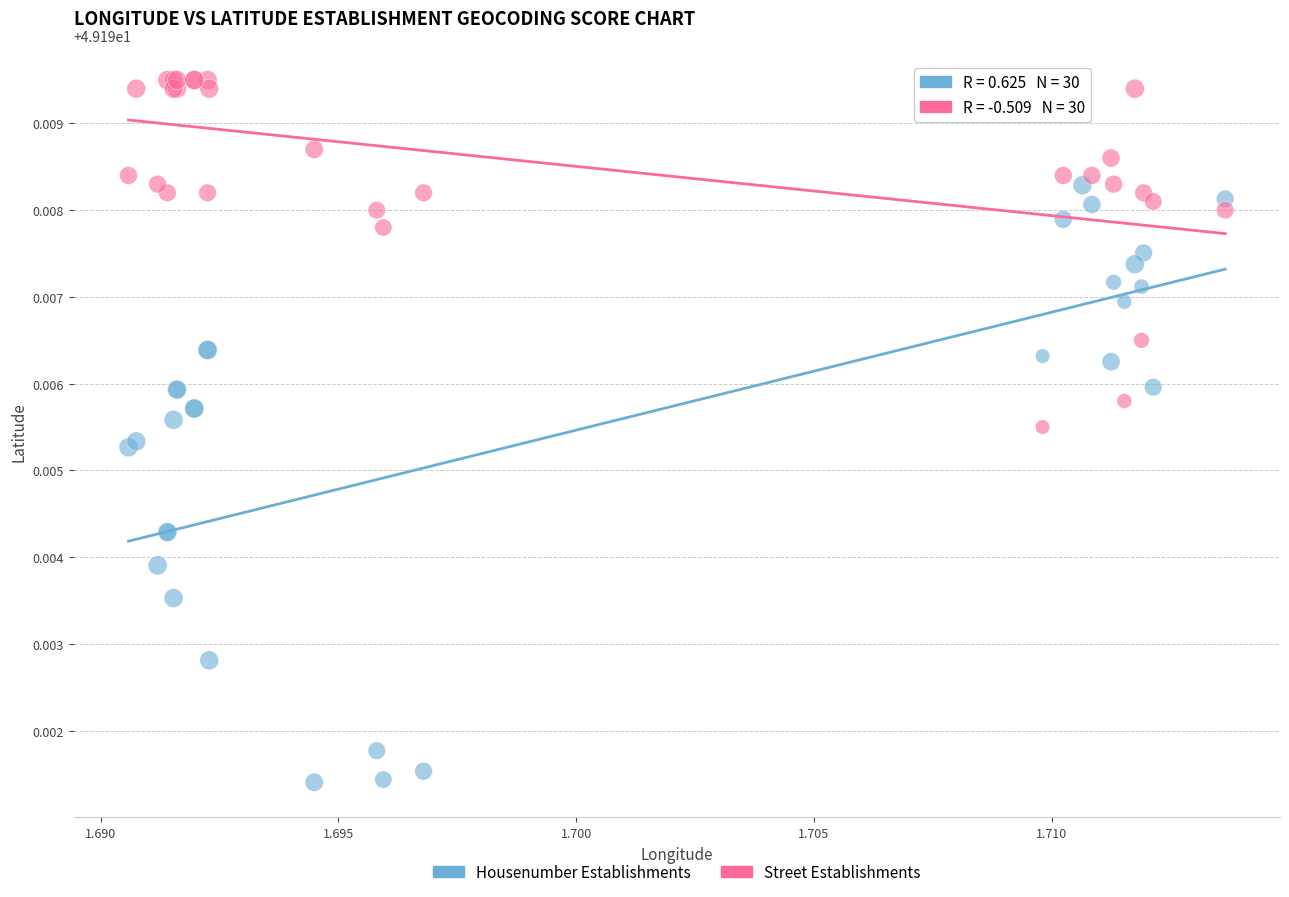

Which series has the largest Y range (max minus min)?

Housenumber Establishments